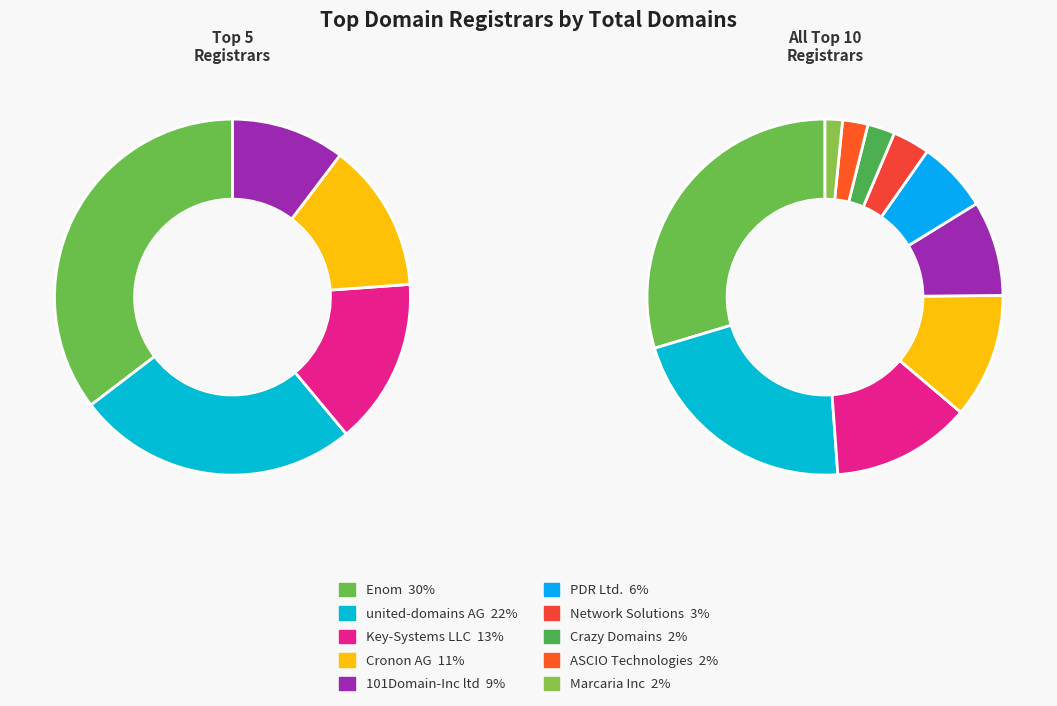

How many segments does this pie chart have?

10